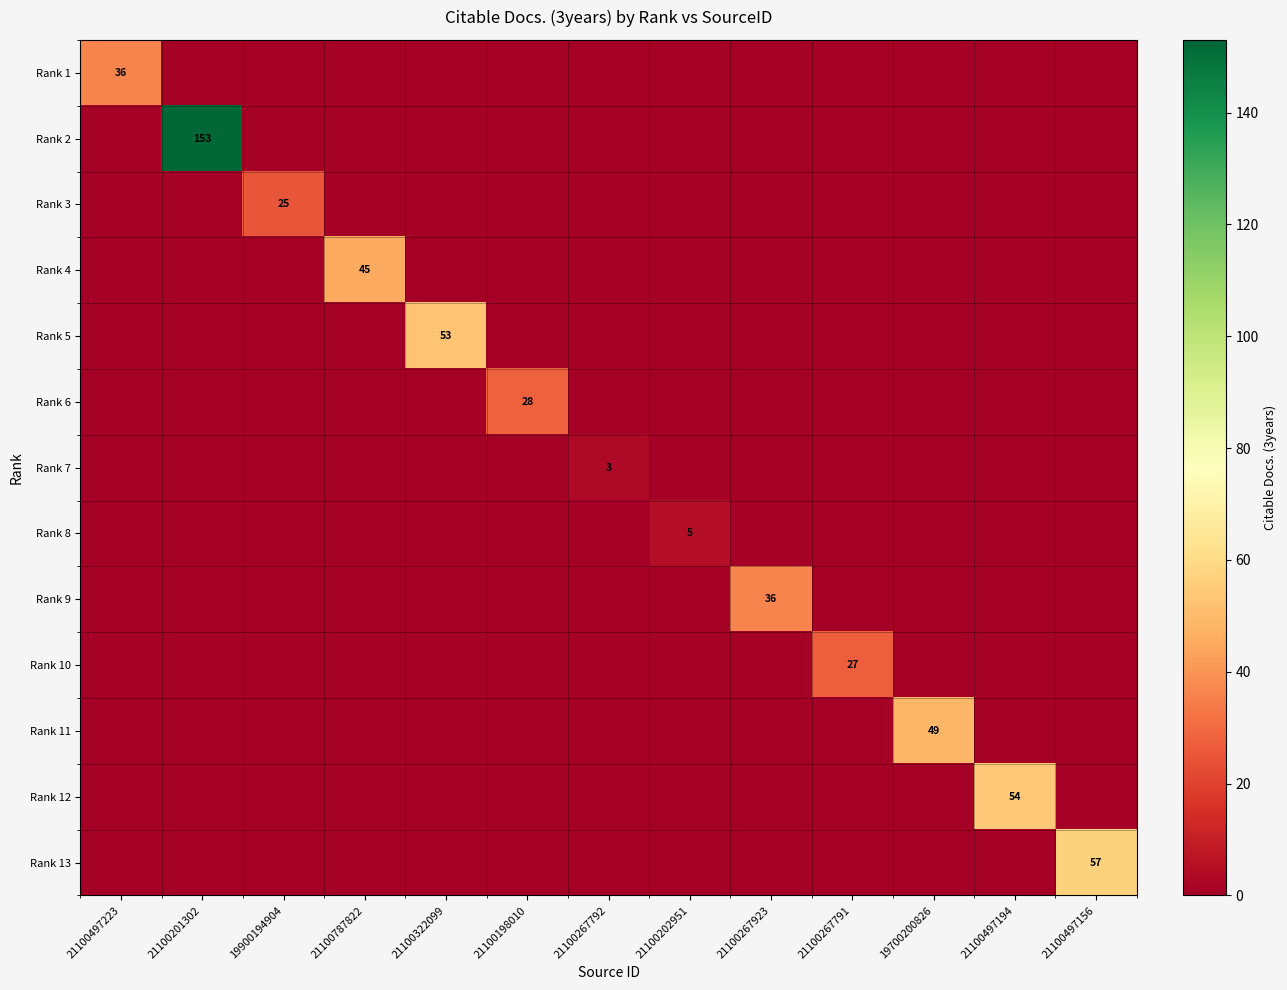

At 21100267792, list the series in order from largest to smallest.

Rank 7, Rank 1, Rank 2, Rank 3, Rank 4, Rank 5, Rank 6, Rank 8, Rank 9, Rank 10, Rank 11, Rank 12, Rank 13